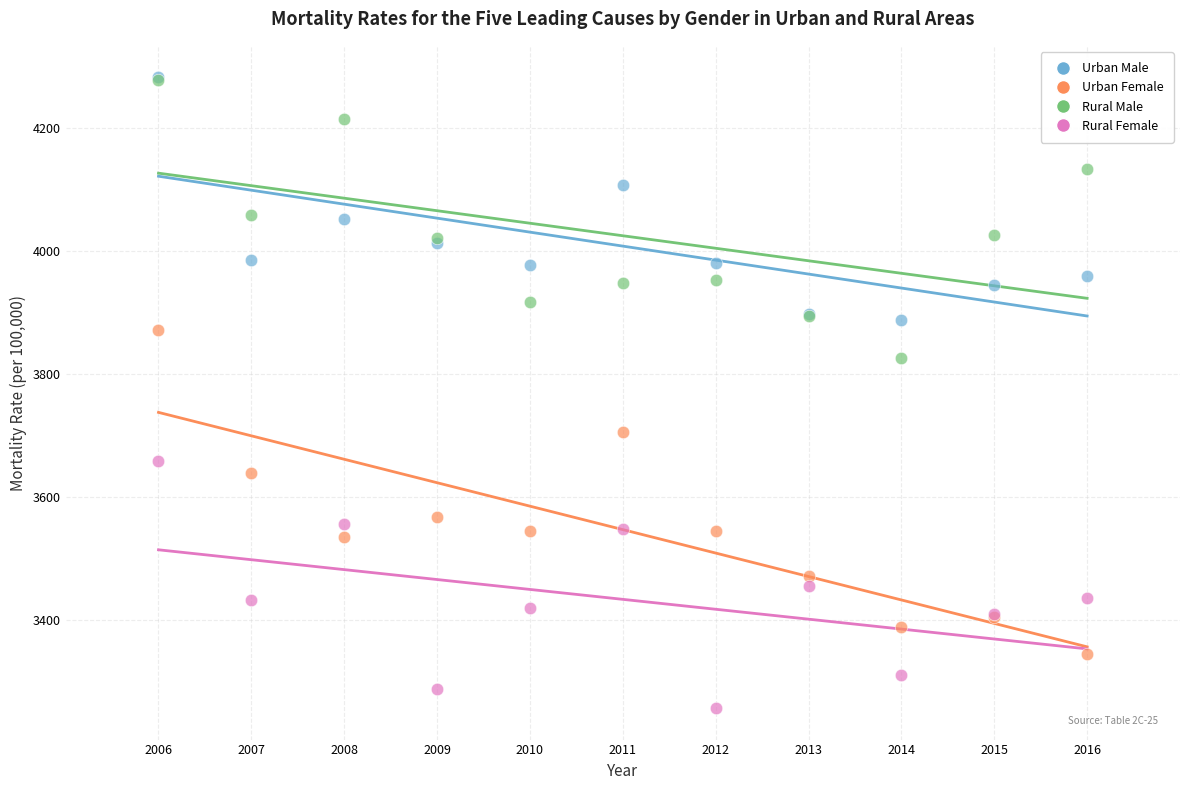

What are all the series names shown in the legend?

Urban Male, Urban Female, Rural Male, Rural Female